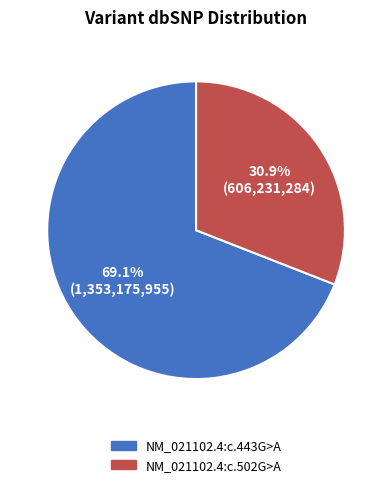

True or false: NM_021102.4:c.502G>A accounts for 31% of the total.

True